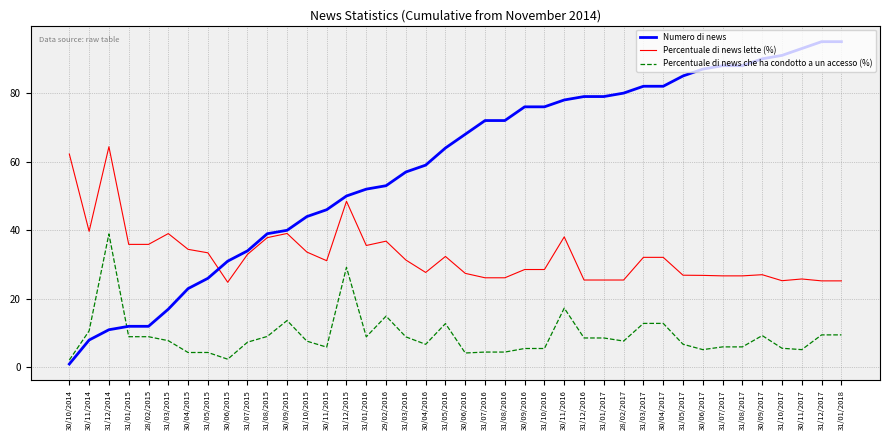

True or false: Percentuale di news lette (%) and Percentuale di news che ha condotto a un accesso (%) cross at least once.

False